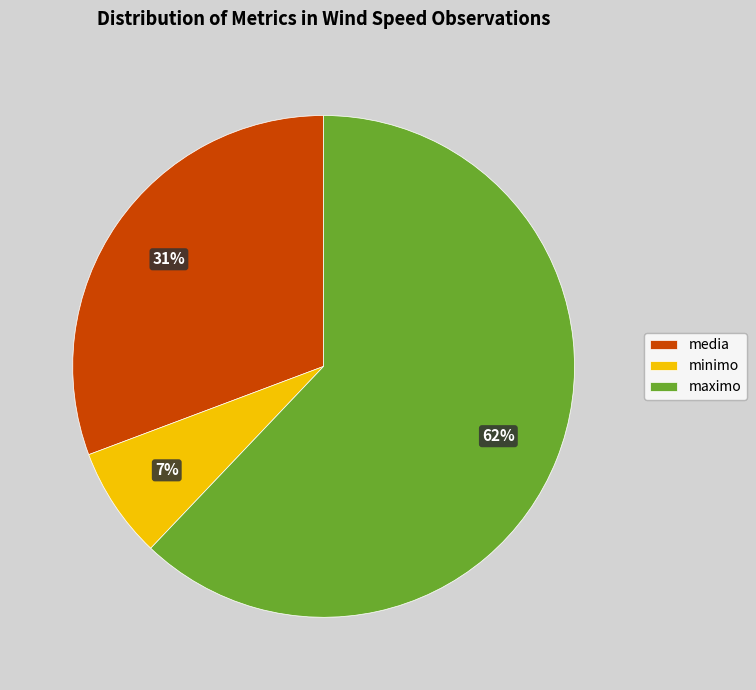

To the nearest percent, what portion does media represent?

31%